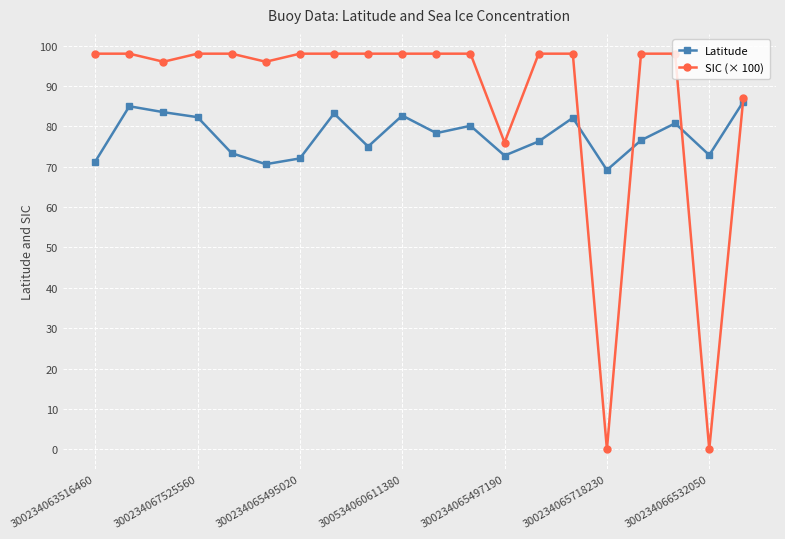

Rank the series by their maximum value, from highest to lowest.

SIC (× 100), Latitude